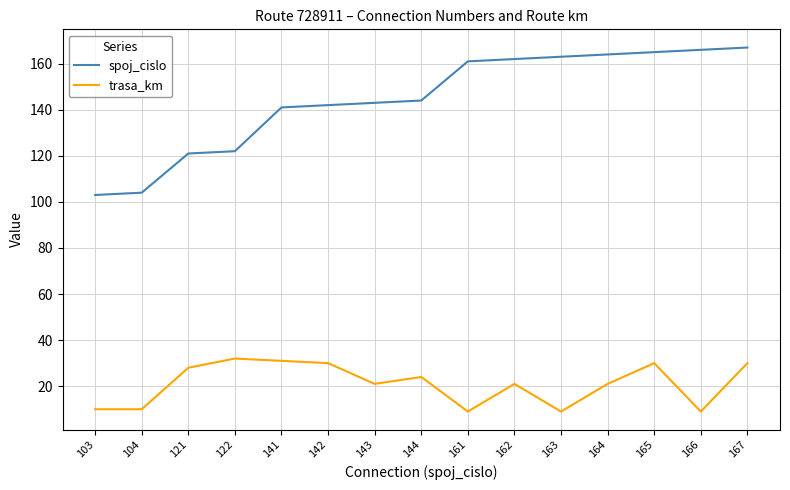

What is the total value across all series at 104?

114